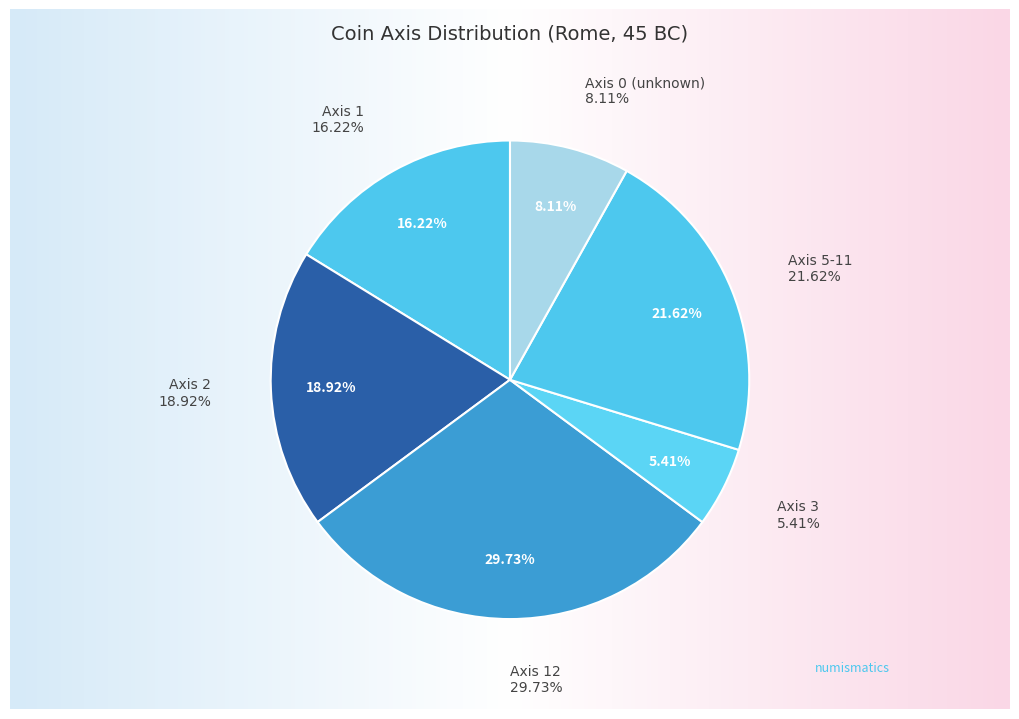

How many slices are in this pie chart?

6